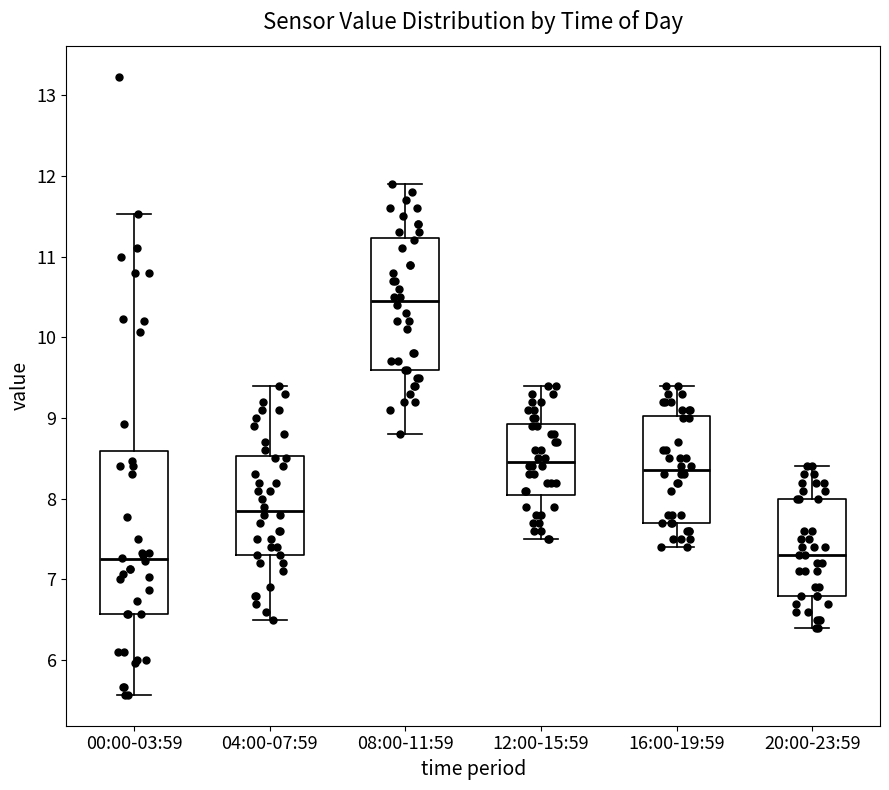

Reading left to right, read every box against the y-axis: the position of its median line, the range the box covers, and the ends of its whiskers. The values are not printed on the chart, so give them approximately, as read against the axis.

00:00-03:59: median 7.3, box 6.6 to 8.6, whiskers 5.6 to 11.5
04:00-07:59: median 7.9, box 7.3 to 8.5, whiskers 6.5 to 9.4
08:00-11:59: median 10.5, box 9.6 to 11.2, whiskers 8.8 to 11.9
12:00-15:59: median 8.5, box 8.1 to 8.9, whiskers 7.5 to 9.4
16:00-19:59: median 8.4, box 7.7 to 9.0, whiskers 7.4 to 9.4
20:00-23:59: median 7.3, box 6.8 to 8.0, whiskers 6.4 to 8.4